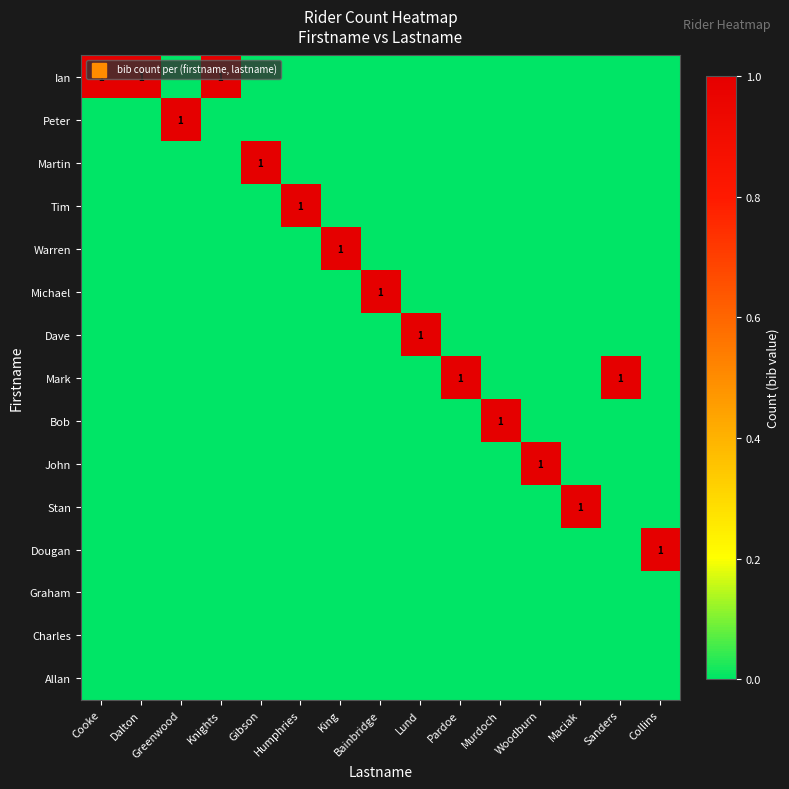

Between Gibson and Maciak, which series saw the biggest shift?

Martin